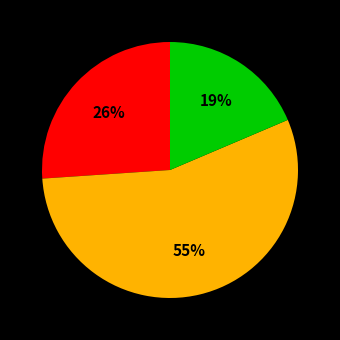

To the nearest percent, what is the average slice percentage?

33%